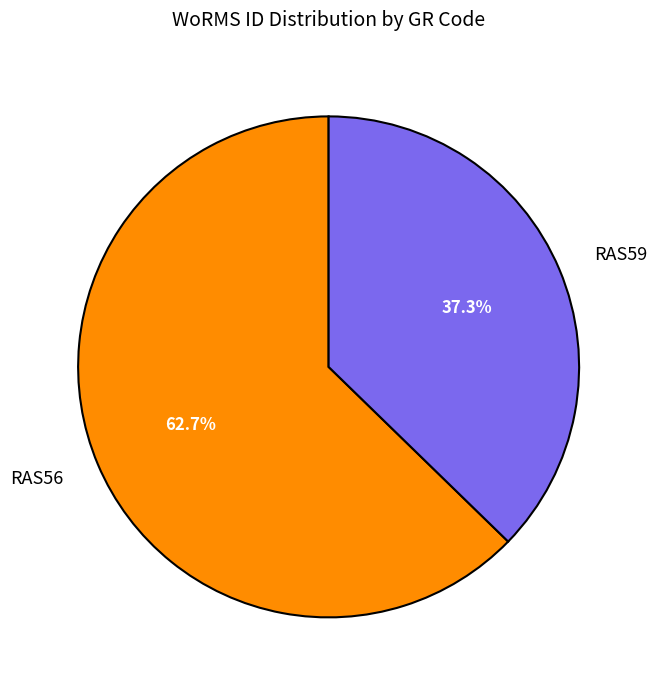

True or false: RAS56 accounts for 75% of the total.

False